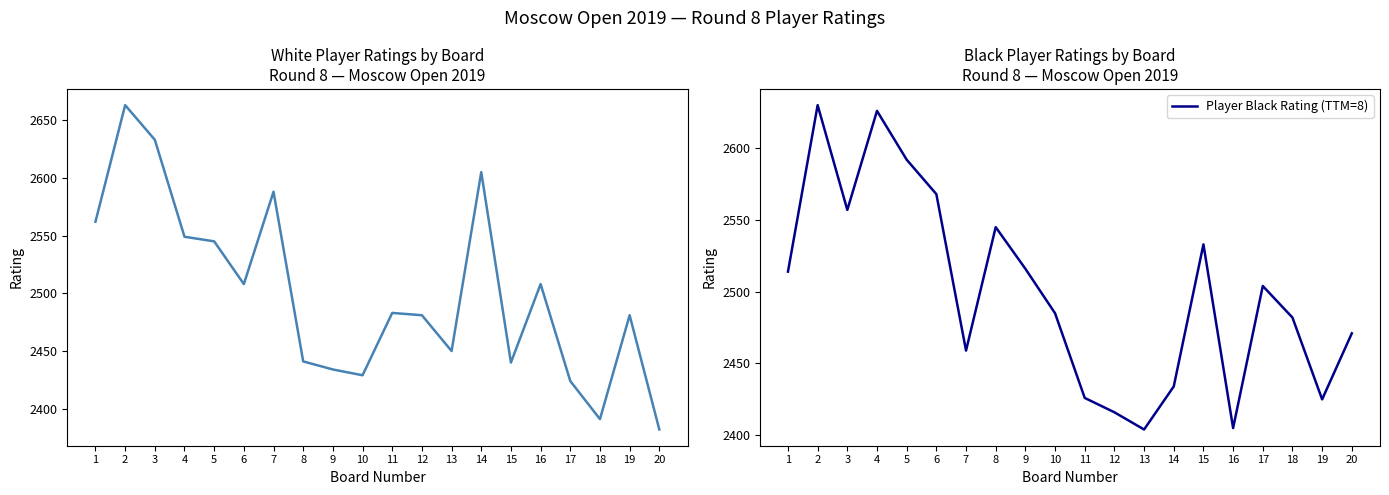

The value of Player Black Rating (TTM=8) at 8 is 2545. True or false?

True